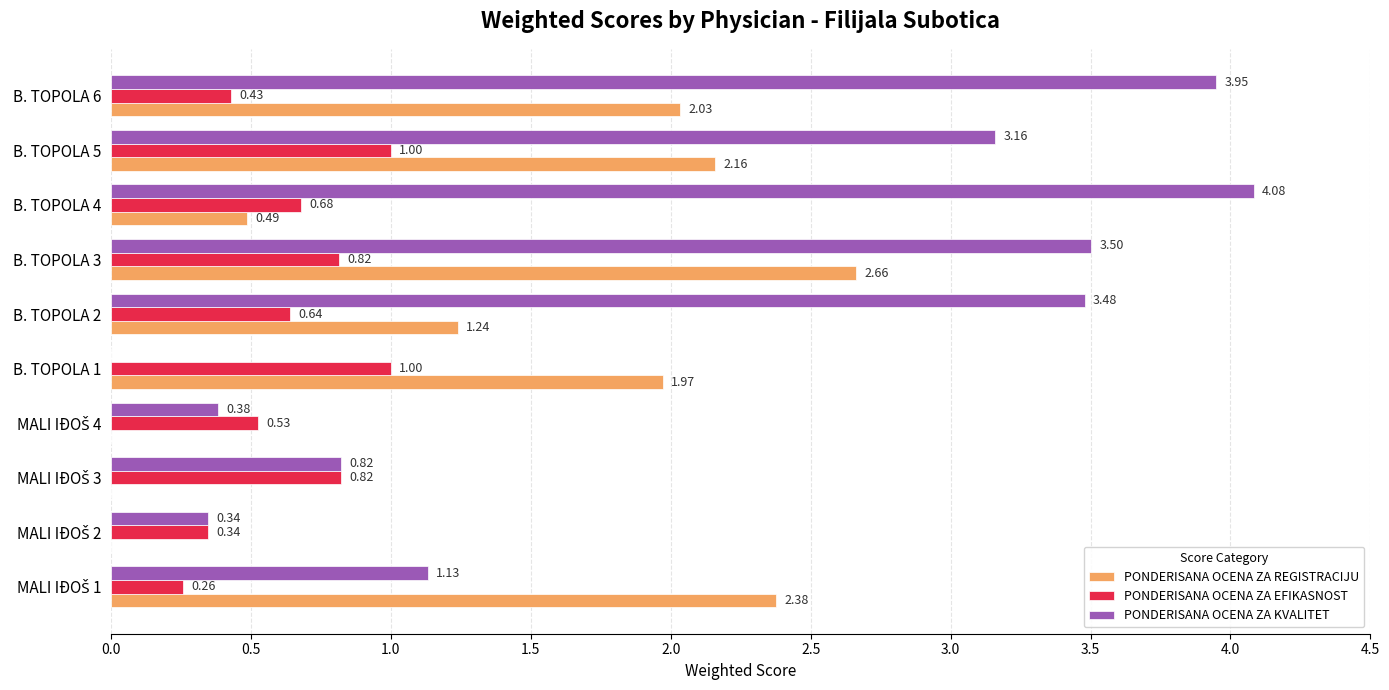

What are all the series names shown in the legend?

PONDERISANA OCENA ZA REGISTRACIJU, PONDERISANA OCENA ZA EFIKASNOST, PONDERISANA OCENA ZA KVALITET